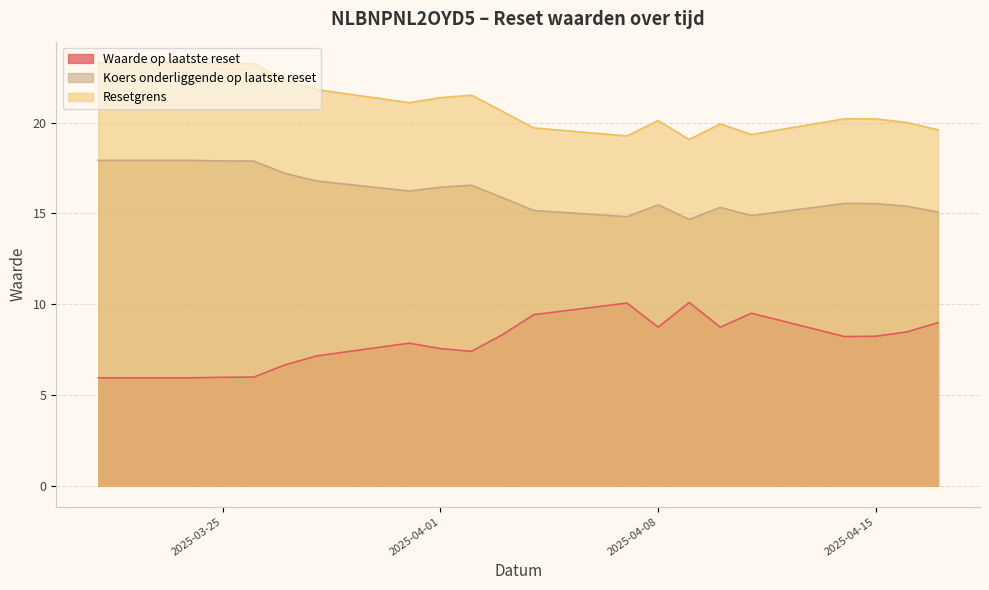

Between 2025-04-15 and 2025-04-01, which series saw the biggest shift?

Resetgrens